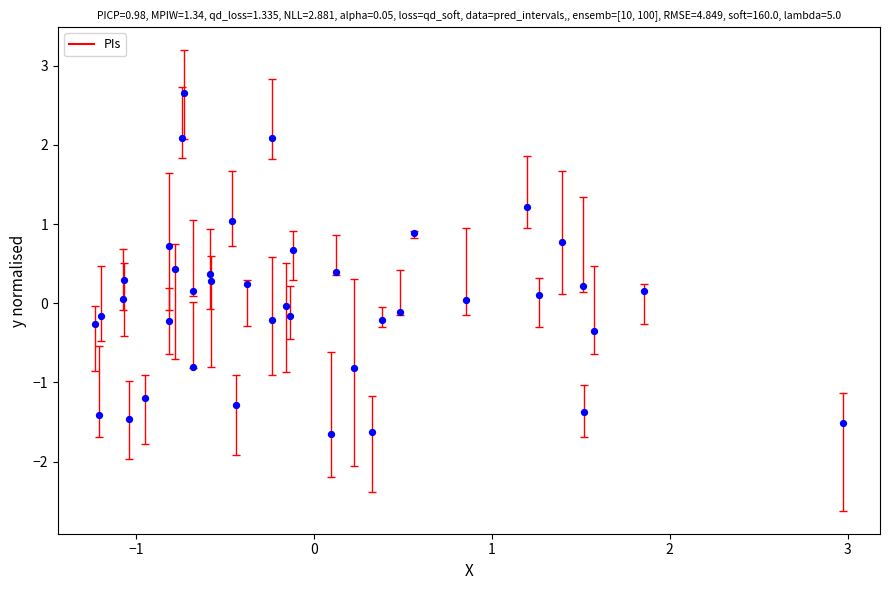

What is the range of X values (max minus min)?

4.2